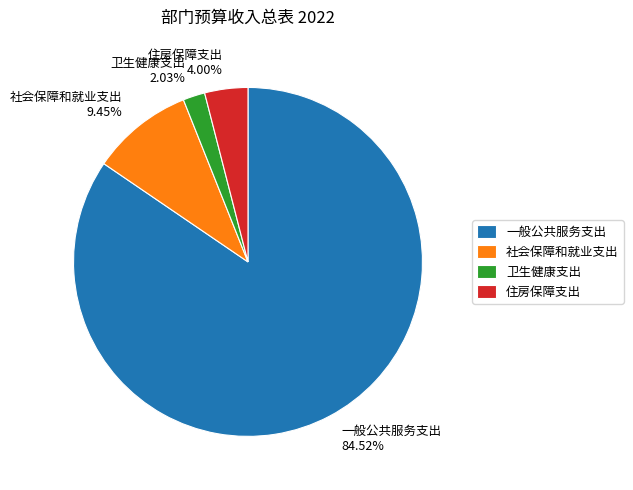

What is the ratio of the value at 卫生健康支出 to the value at 住房保障支出?

0.5